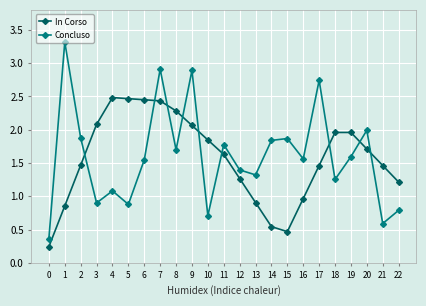

Is the value of In Corso at 9 greater than the value of Concluso at 19?

Yes